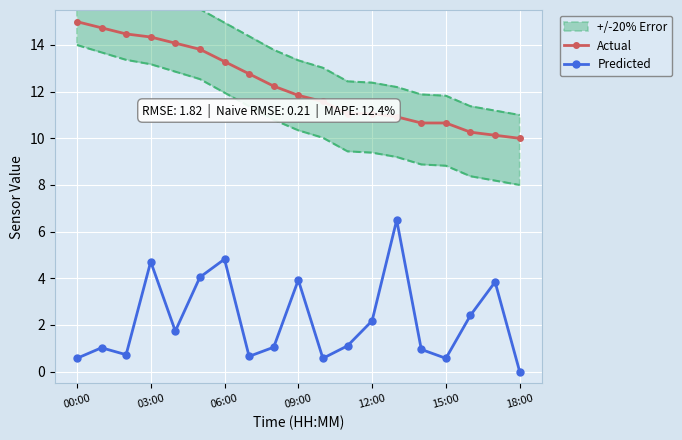

Which series has the largest total across all categories?

Actual